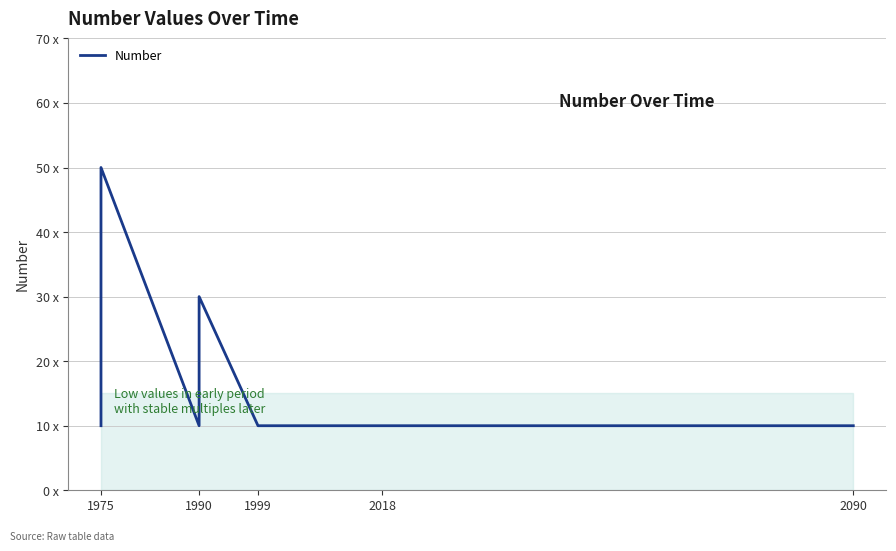

Count the number of values greater than 10.

2